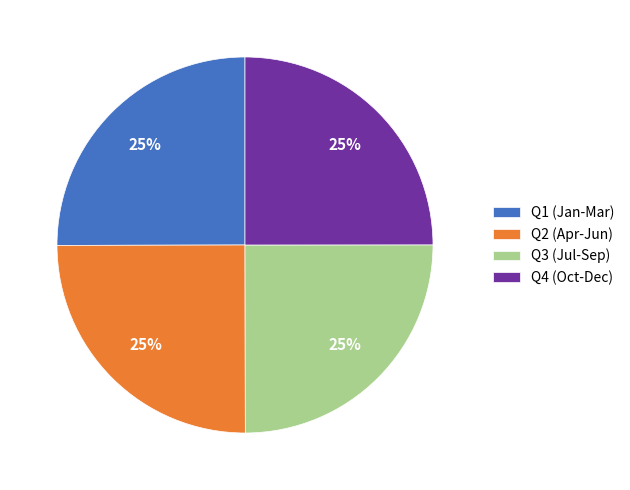

How many slices are in this pie chart?

4